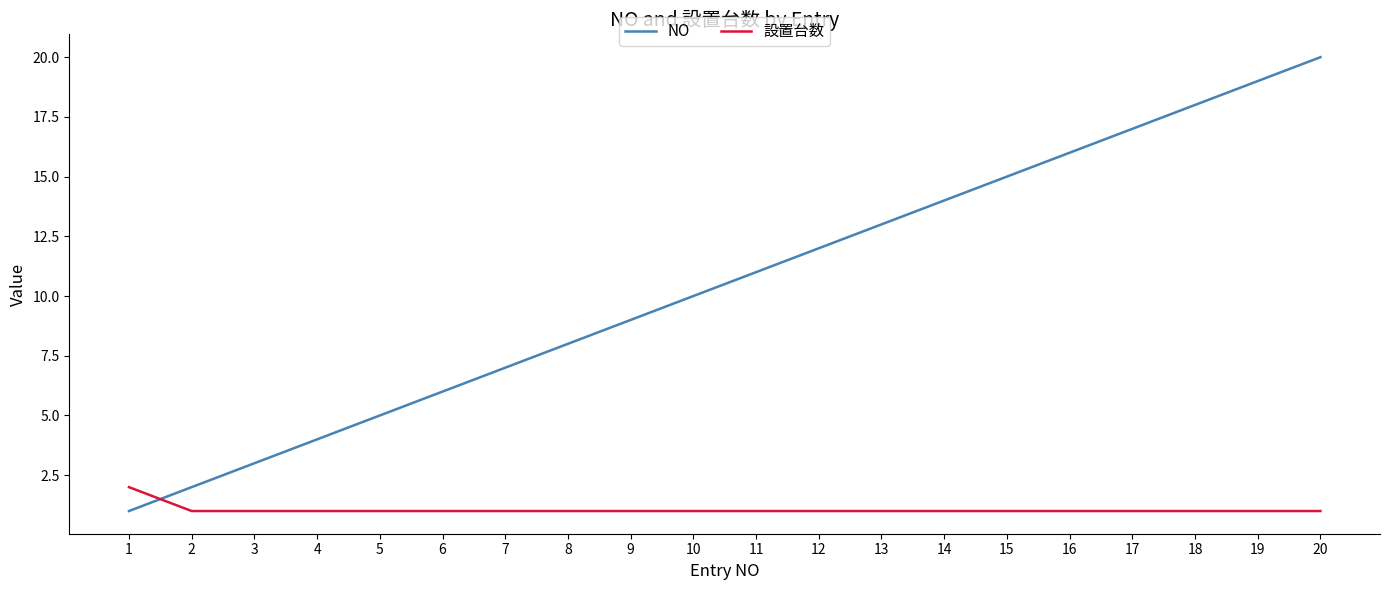

What is the difference between the maximum and minimum values in the NO series?

19